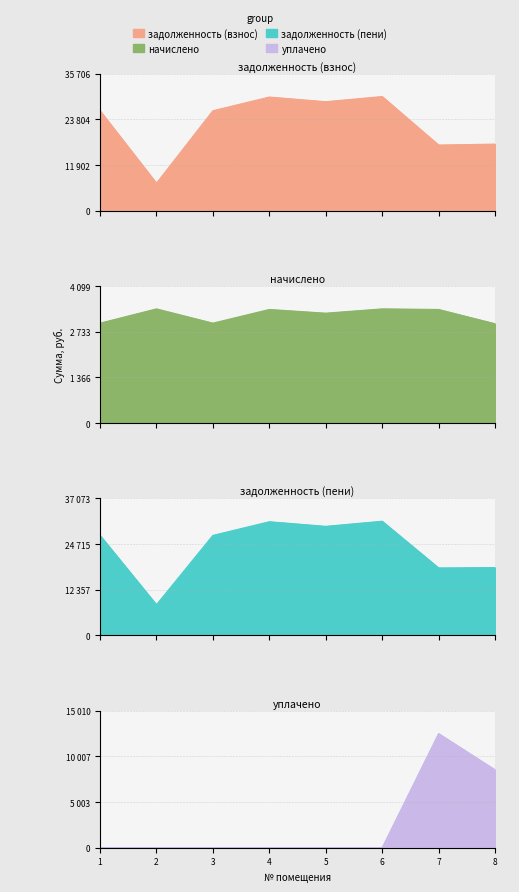

What is the value of the задолженность (пени) point at the 2nd from the left?

8302.7